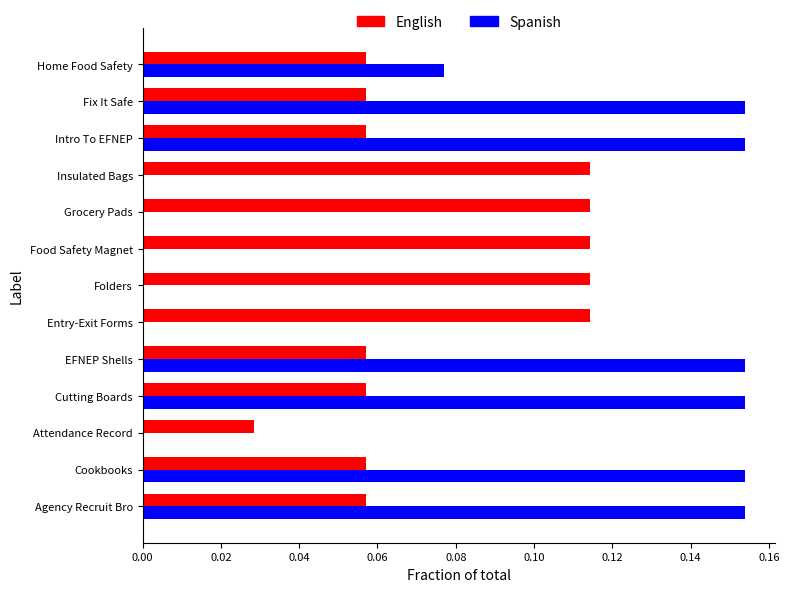

At which label is English closest to 0?

Attendance Record